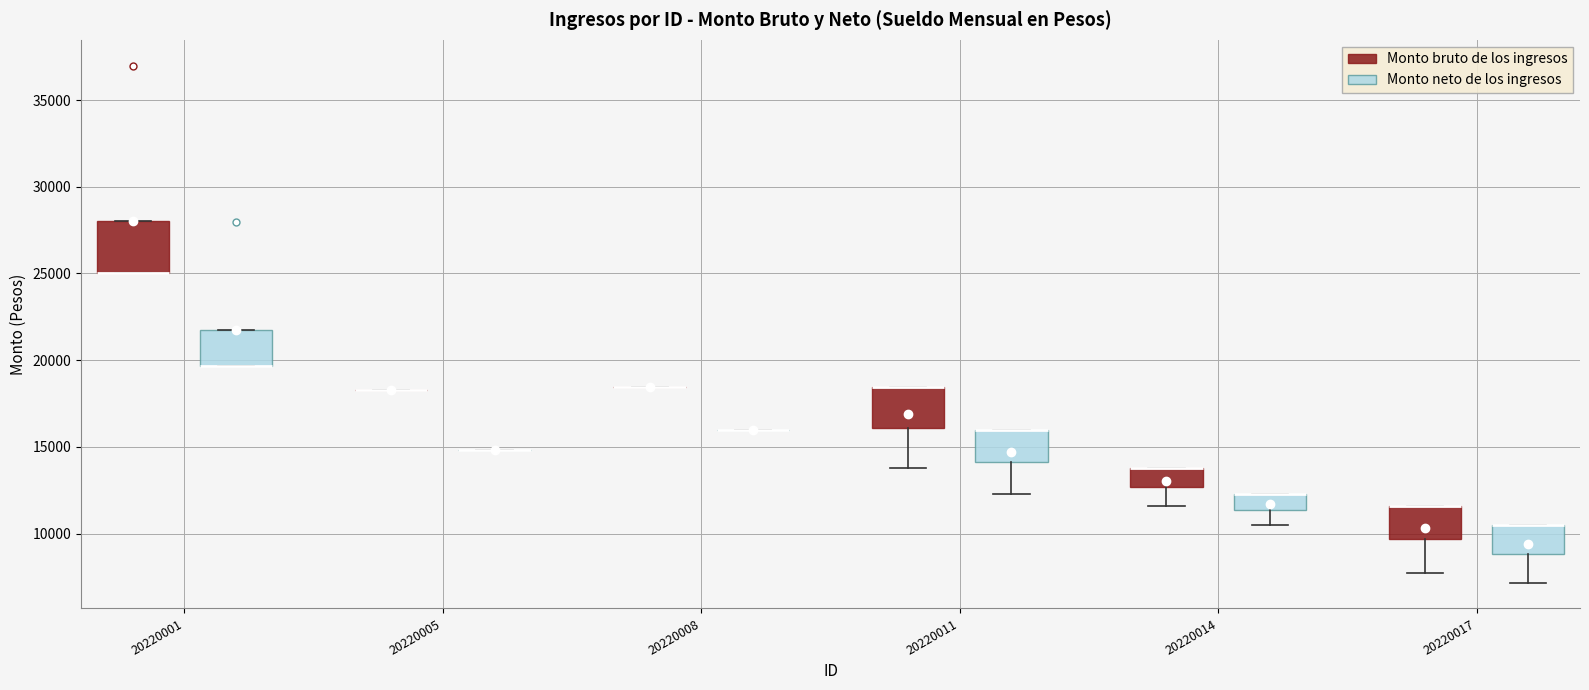

Where is the upper edge of the box for 20220001 (Monto bruto de los ingresos) on the y-axis? The values are not printed on the chart, so give them approximately, as read against the axis.

28000